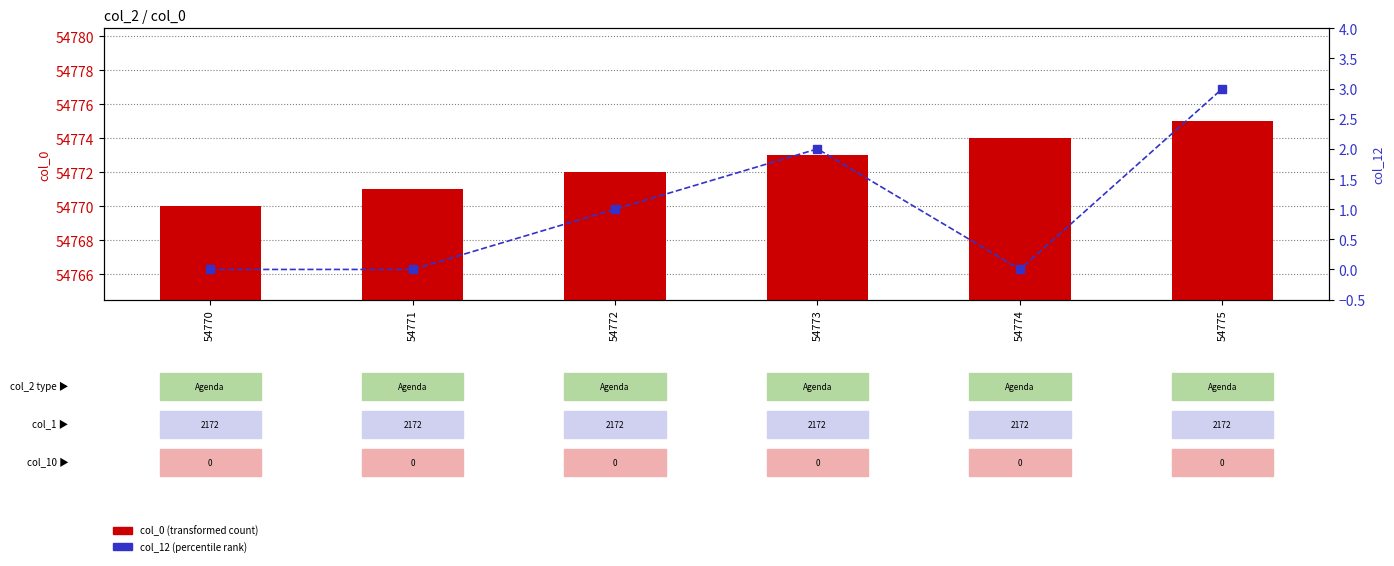

Is it true that col_0 (transformed count) equals 54772 at 54772?

True